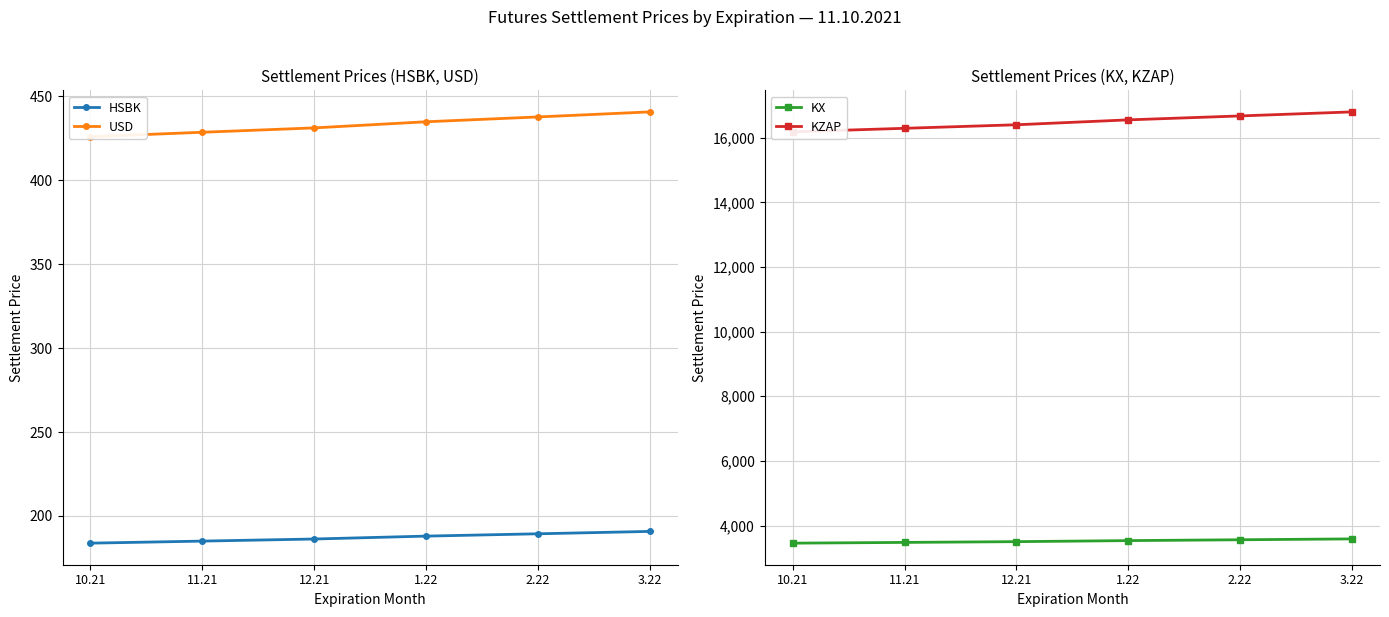

The value of KX at 3.22 is 3588.2. True or false?

True